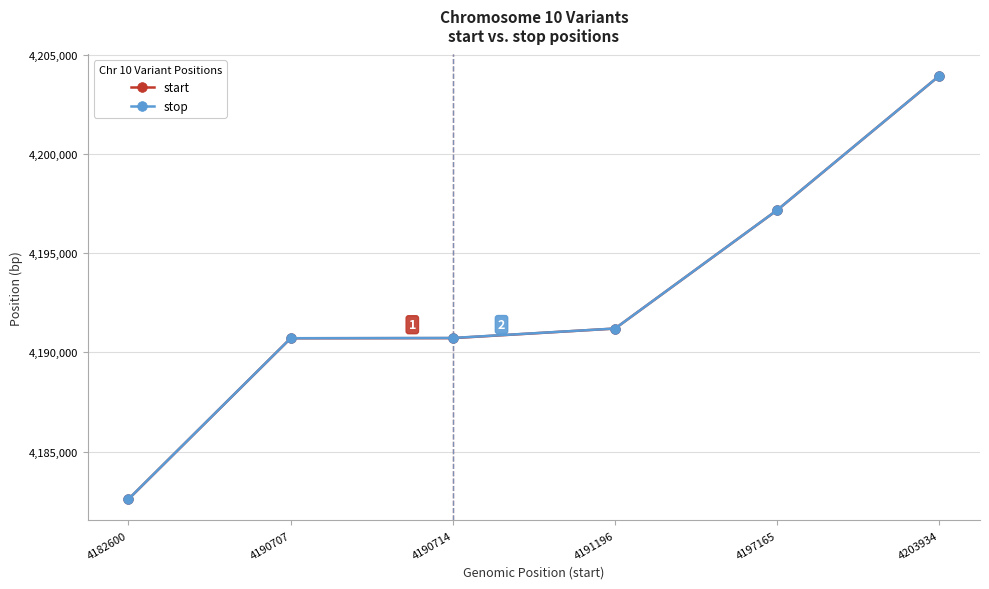

At how many categories does at least one series exceed 4190870?

3